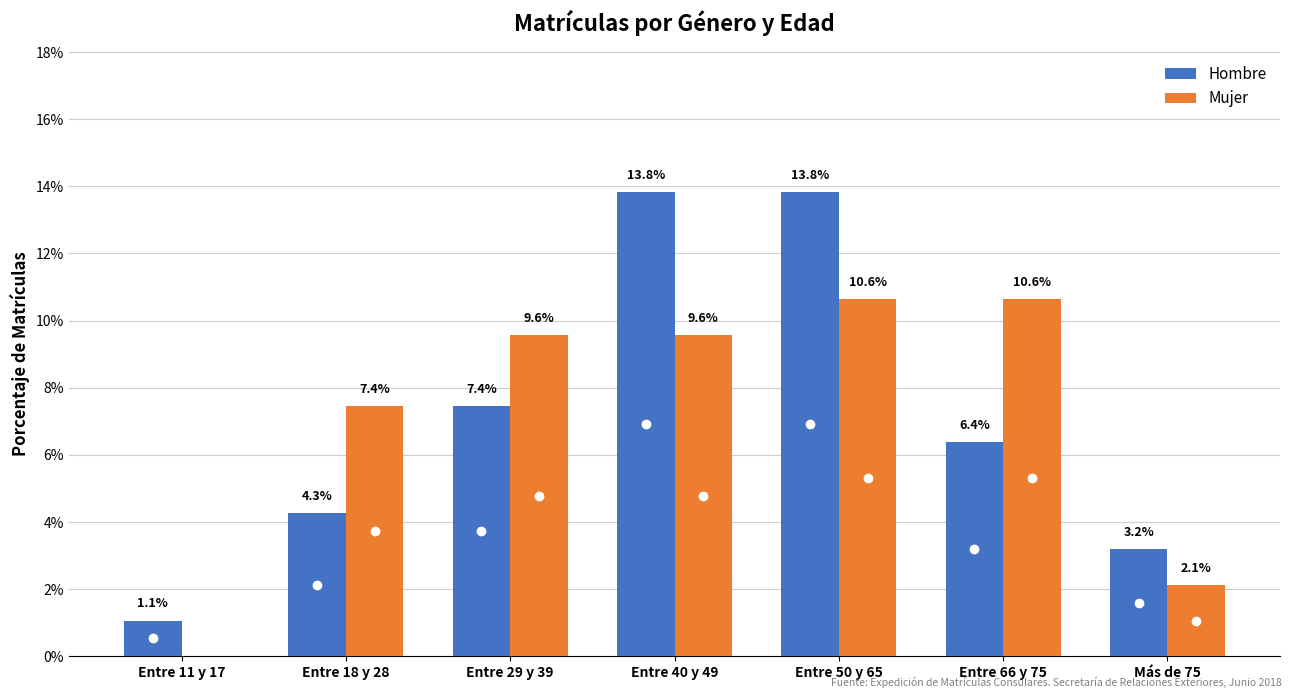

Are the bars grouped side by side (vs. stacked)?

Yes